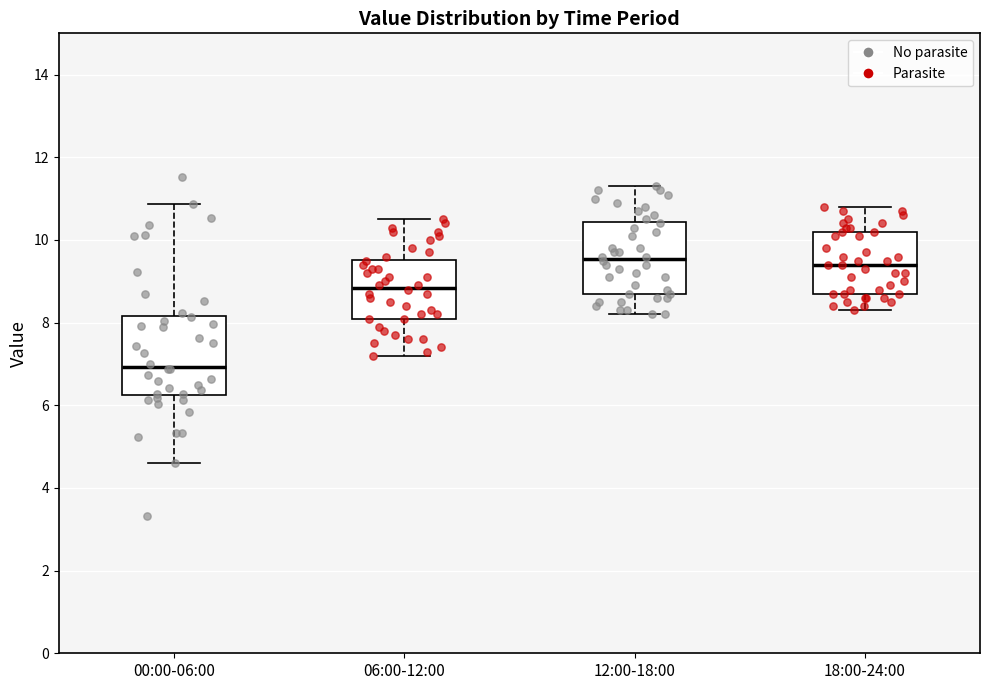

Where is the lower edge of the box for 12:00-18:00 on the y-axis? The values are not printed on the chart, so give them approximately, as read against the axis.

8.8